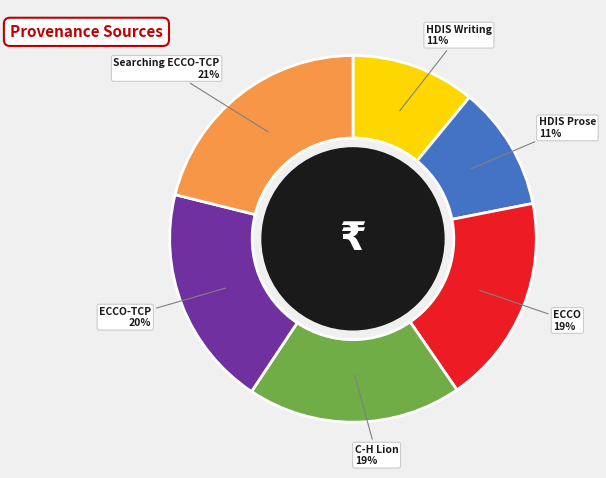

How many slices are in this pie chart?

6